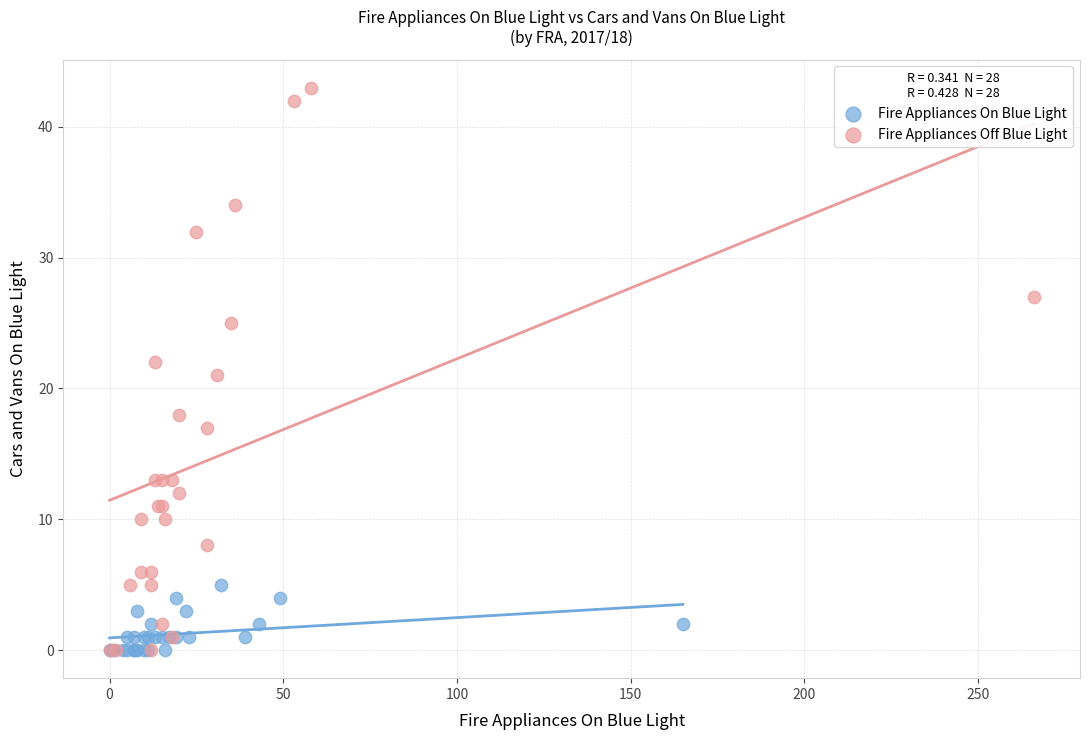

Which series has the widest spread of Y values?

Fire Appliances Off Blue Light